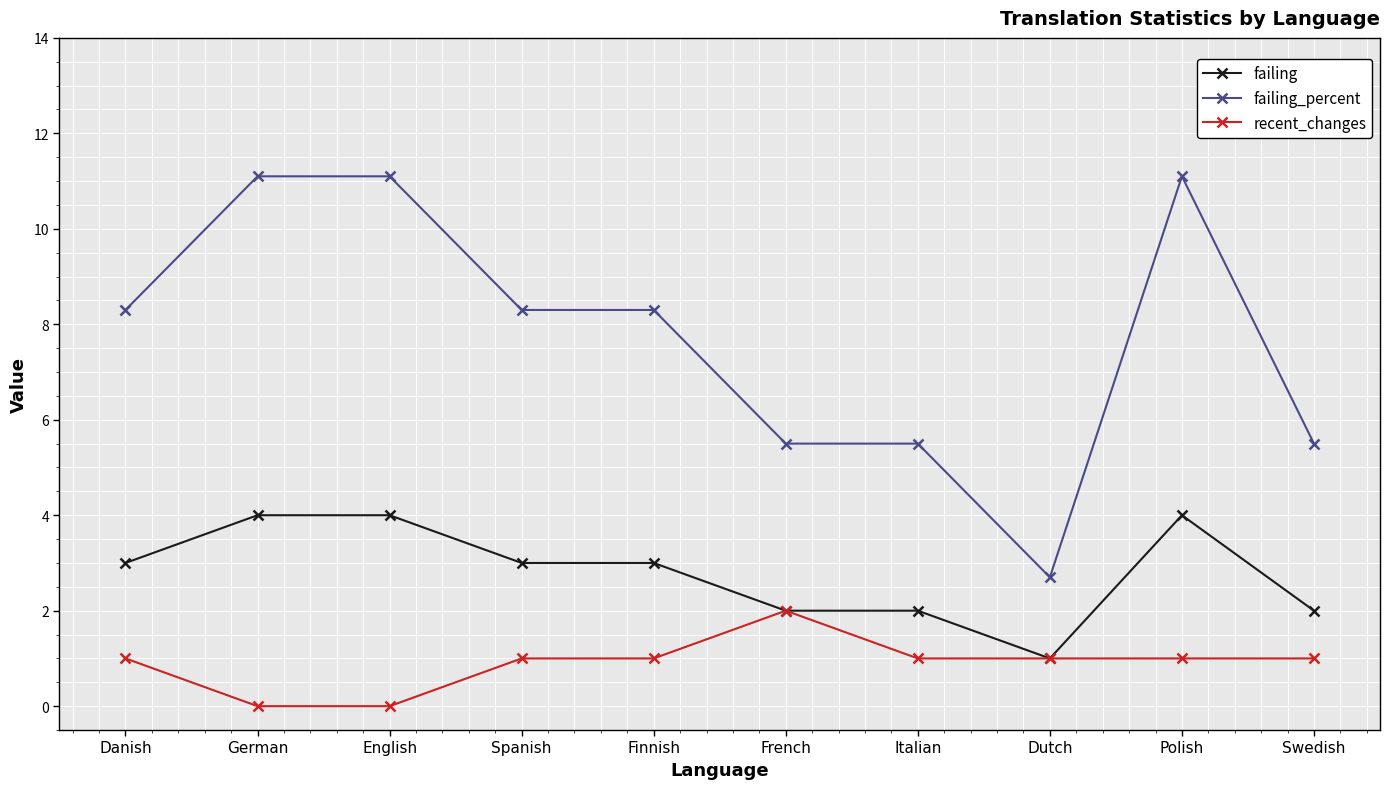

What is the label of the 3rd point from the left?

English